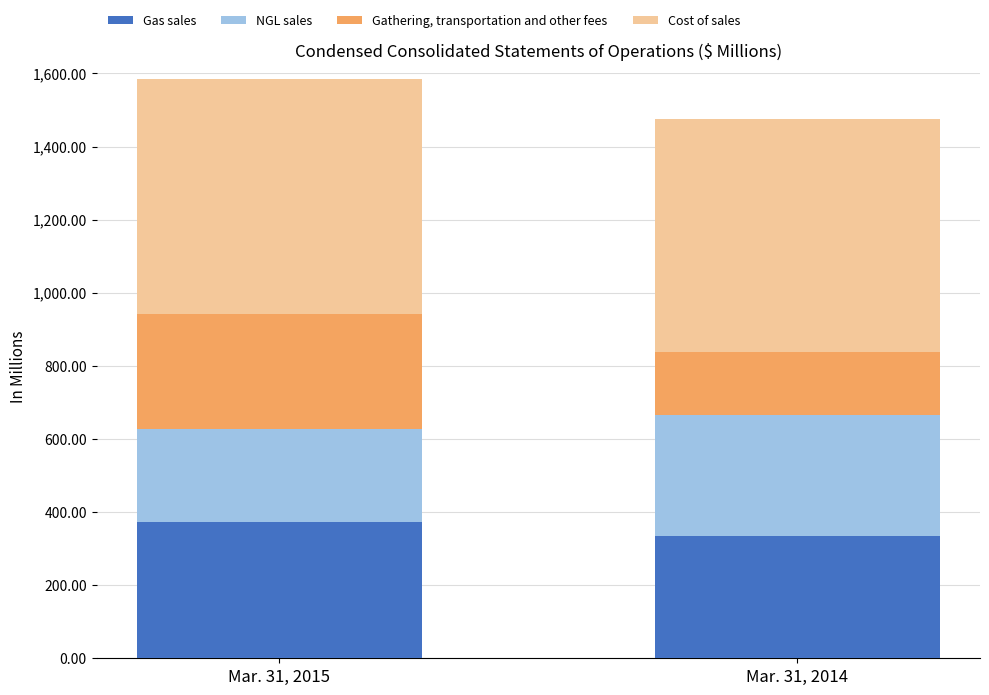

The Gas sales series shows 233 at Mar. 31, 2014. True or false?

False